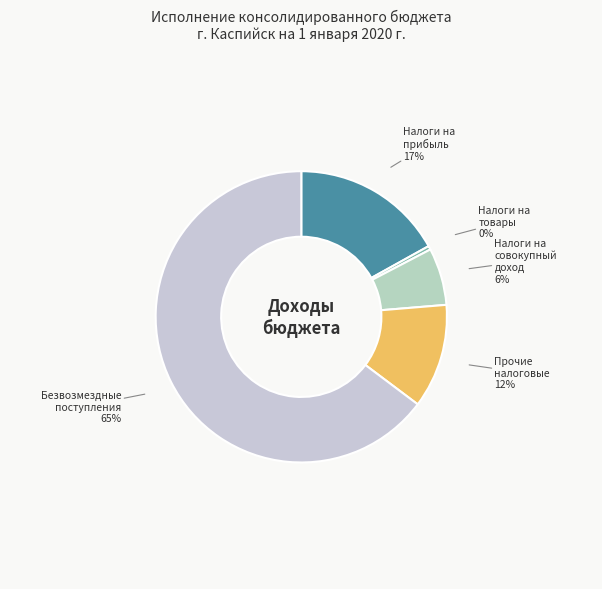

Rank the categories by value from highest to lowest.

БЕЗВОЗМЕЗДНЫЕ ПОСТУПЛЕНИЯ, НАЛОГИ НА ПРИБЫЛЬ, ДОХОДЫ, НАЛОГОВЫЕ И НЕНАЛОГОВЫЕ ДОХОДЫ (прочие), НАЛОГИ НА СОВОКУПНЫЙ ДОХОД, НАЛОГИ НА ТОВАРЫ (РАБОТЫ, УСЛУГИ)